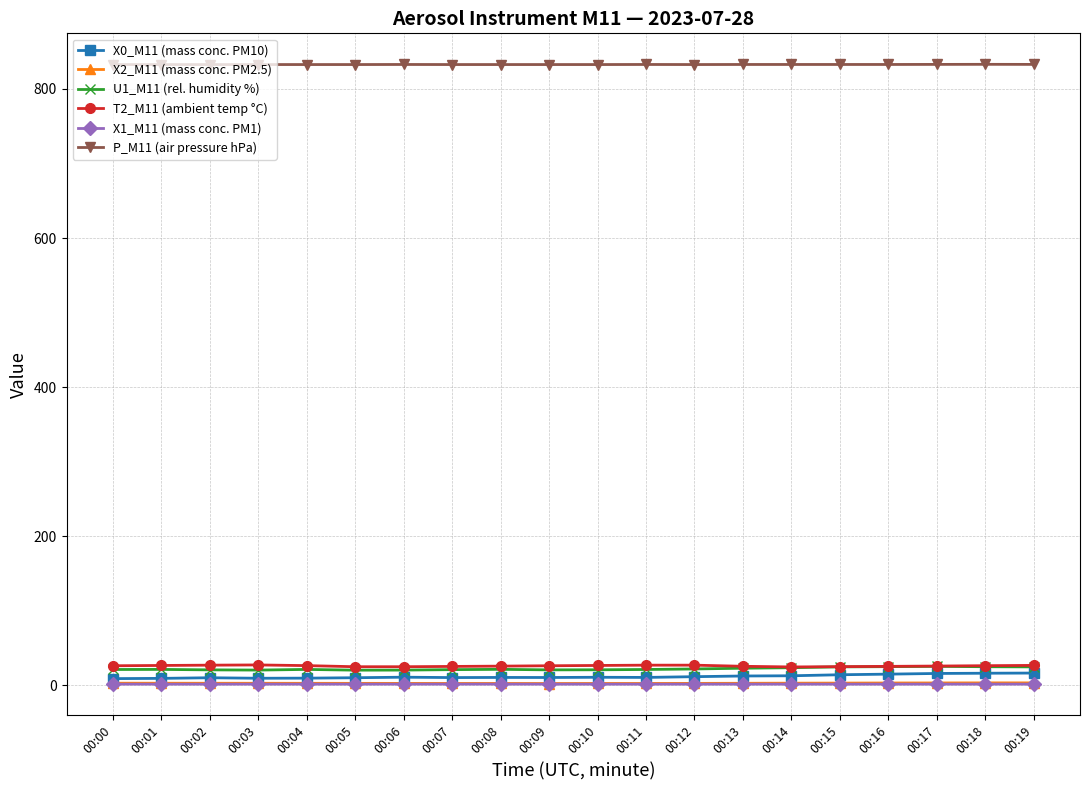

Where does the T2_M11 (ambient temp °C) series first go above 26?

00:00